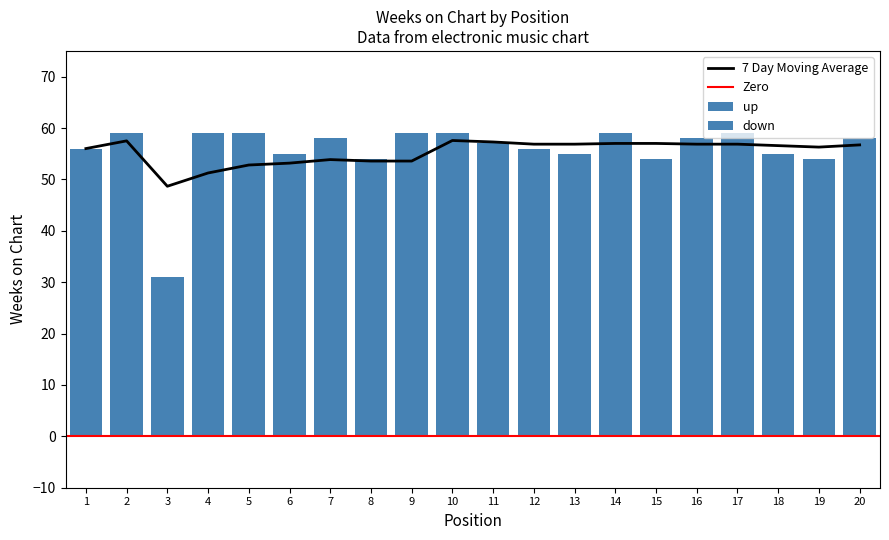

True or false: down has a value of 42 at 16.

False